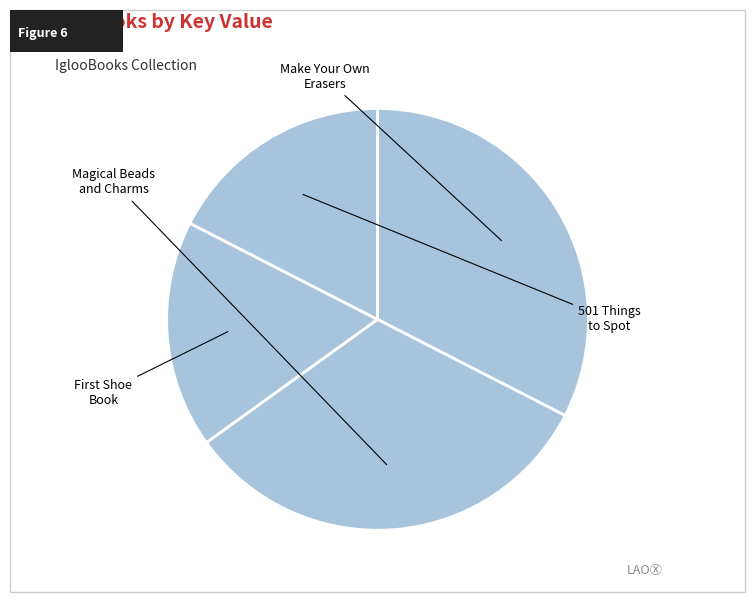

Is it true that 501 Things to Spot is 28% of the pie?

False